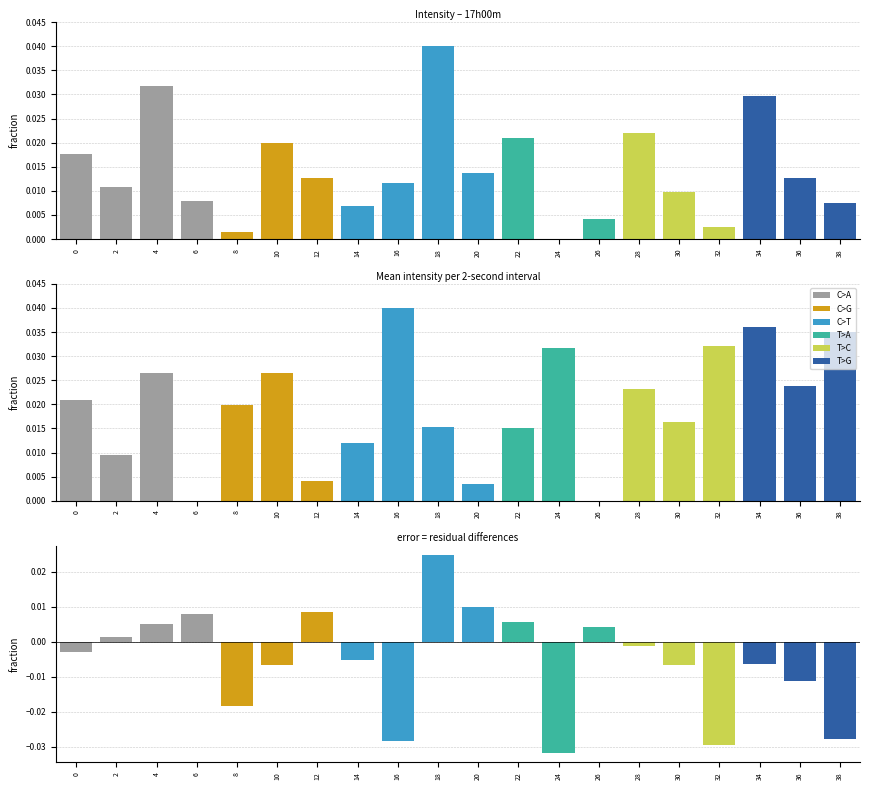

Does the chart contain any negative values?

Yes